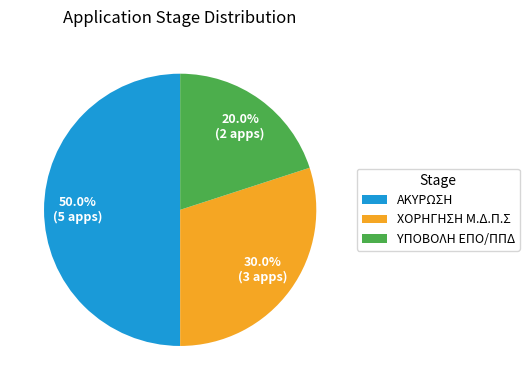

To the nearest percent, what is the difference between the ΥΠΟΒΟΛΗ ΕΠΟ/ΠΠΔ and ΧΟΡΗΓΗΣΗ Μ.Δ.Π.Σ slice percentages?

10%